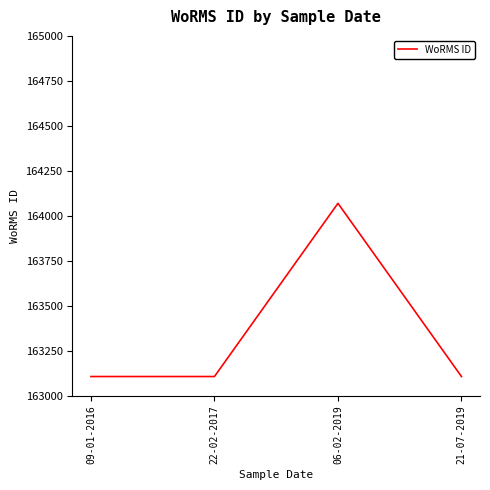

Is this an area chart (filled region under the line)?

No